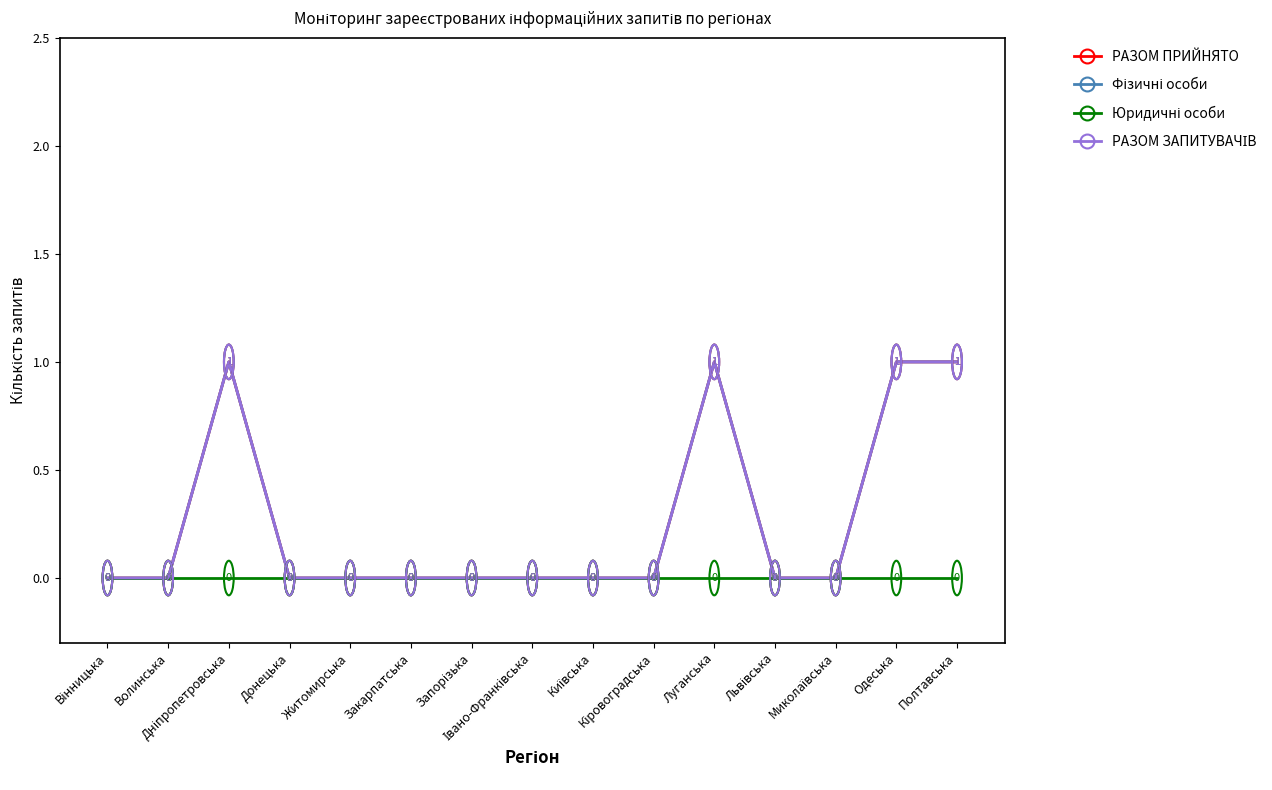

What is the label of the 9th point from the left?

Київська